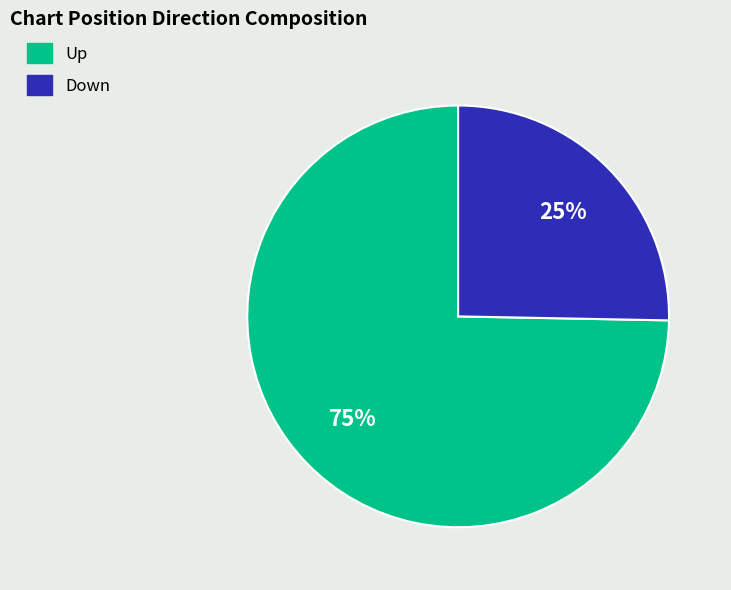

To the nearest percent, what is the average slice percentage?

50%